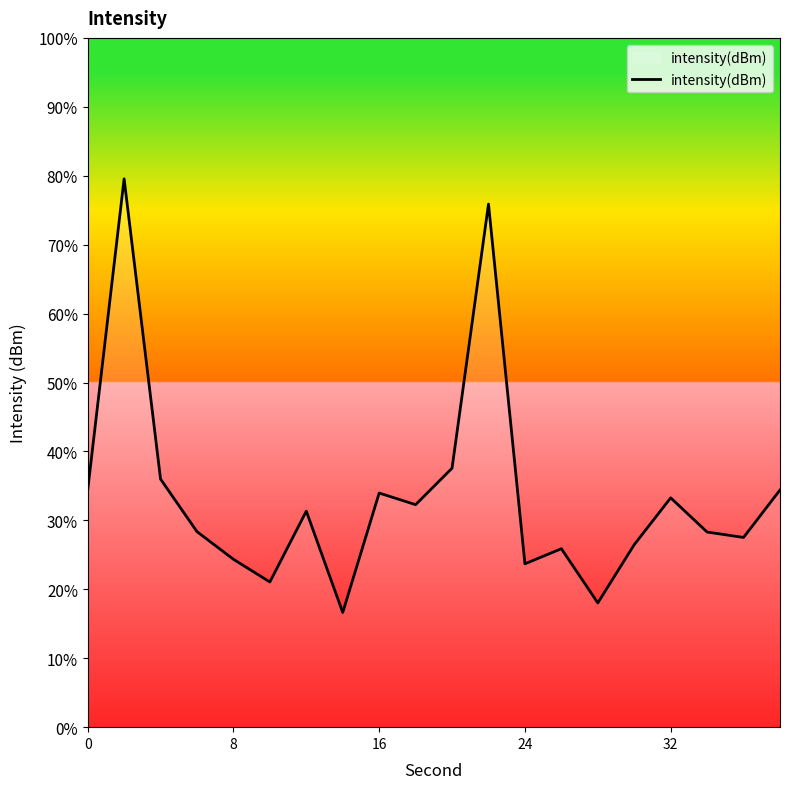

What is the sum of all values?

669.0